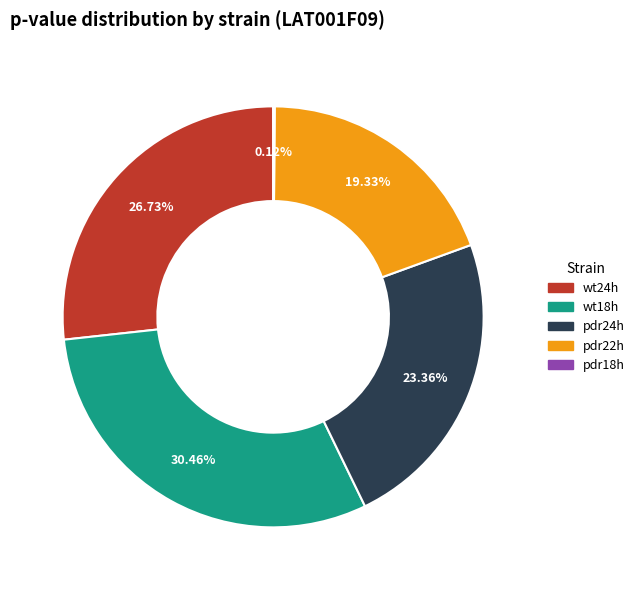

Is the sum of pdr24h and wt18h greater than half?

Yes